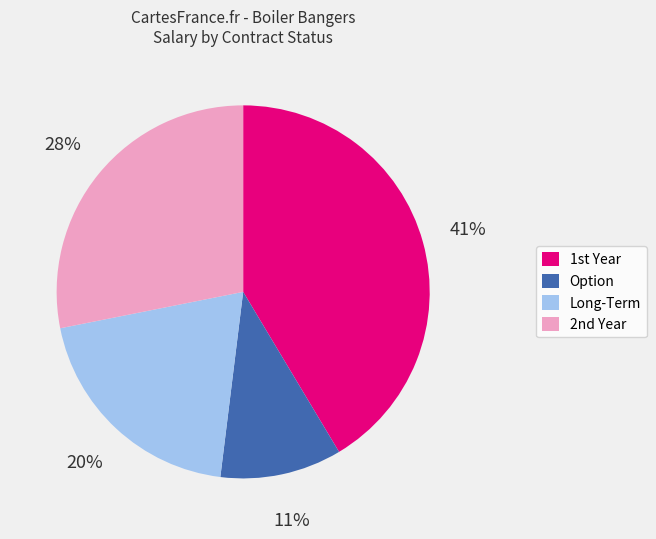

Is there any slice that represents more than half of the pie?

No